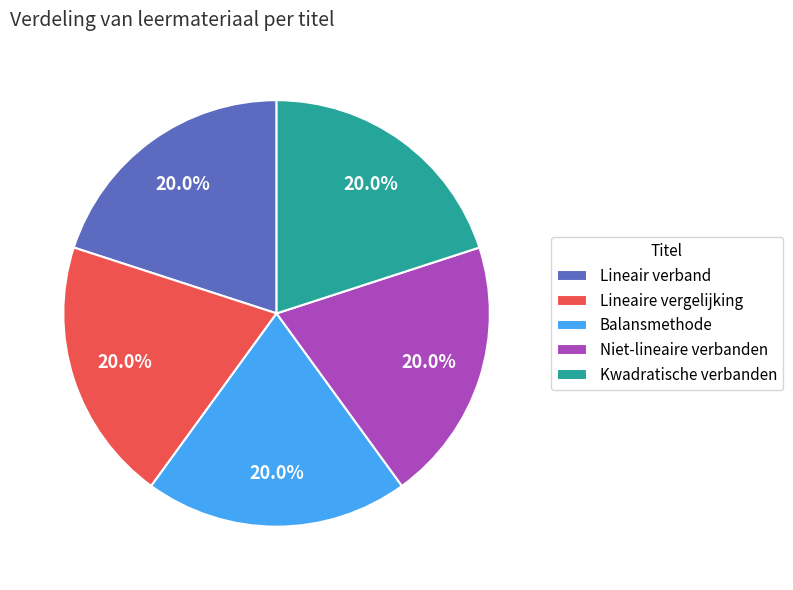

Does any single category account for the majority?

No